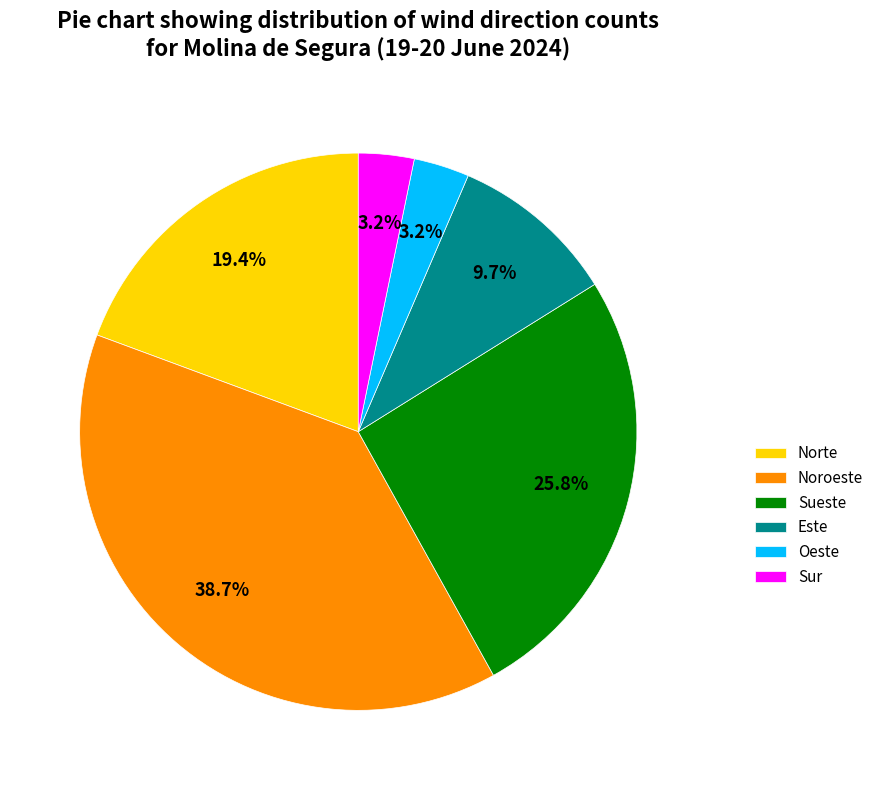

Combined, what portion of the pie is Oeste and Noroeste?

41.9%